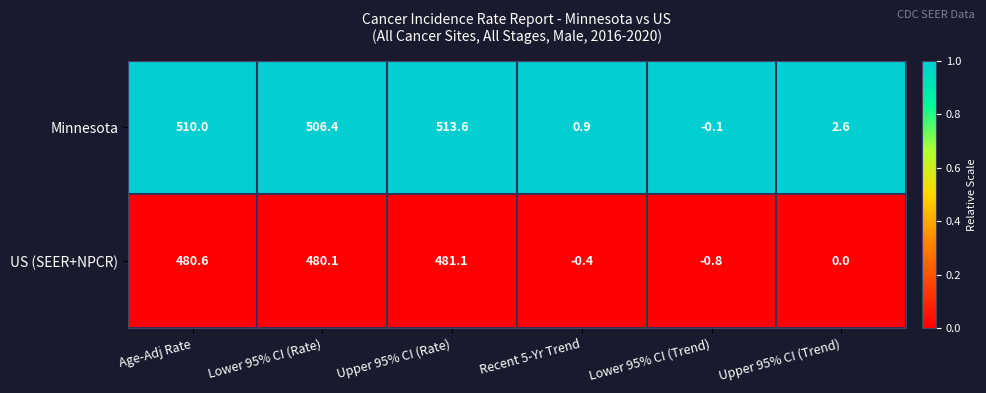

At how many categories does at least one series exceed 0?

5